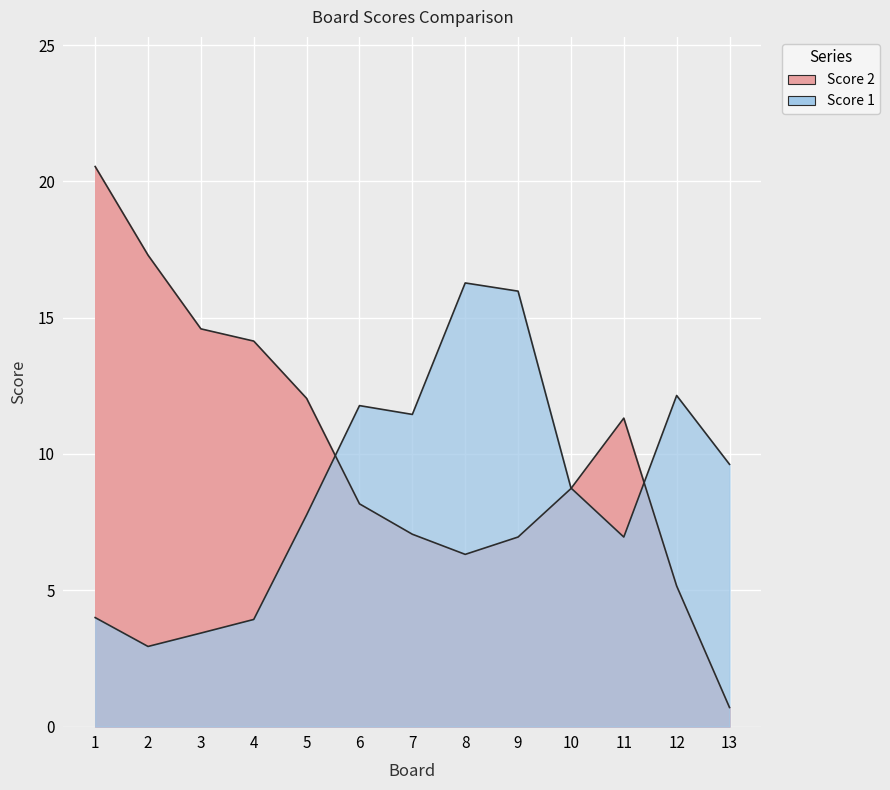

Which series changed the most between 3 and 10?

Score 2